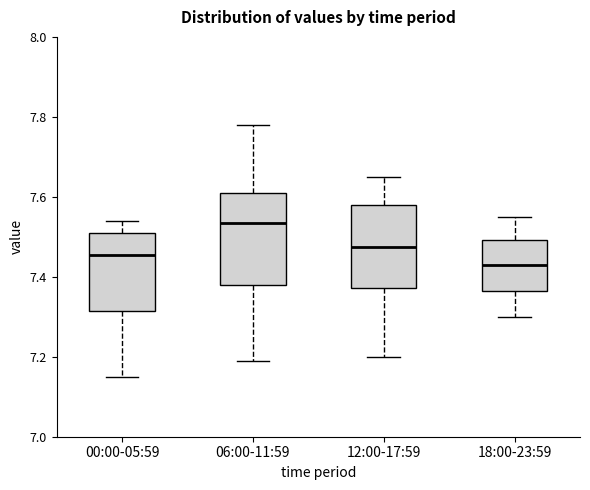

Reading left to right, transcribe this box plot: for each box, give where its median line is, the range the box spans, and where its two whiskers end, as read against the y-axis. The values are not printed on the chart, so give them approximately, as read against the axis.

00:00-05:59: median 7.46, box 7.32 to 7.52, whiskers 7.16 to 7.54
06:00-11:59: median 7.54, box 7.38 to 7.62, whiskers 7.20 to 7.78
12:00-17:59: median 7.48, box 7.38 to 7.58, whiskers 7.20 to 7.66
18:00-23:59: median 7.44, box 7.36 to 7.50, whiskers 7.30 to 7.56